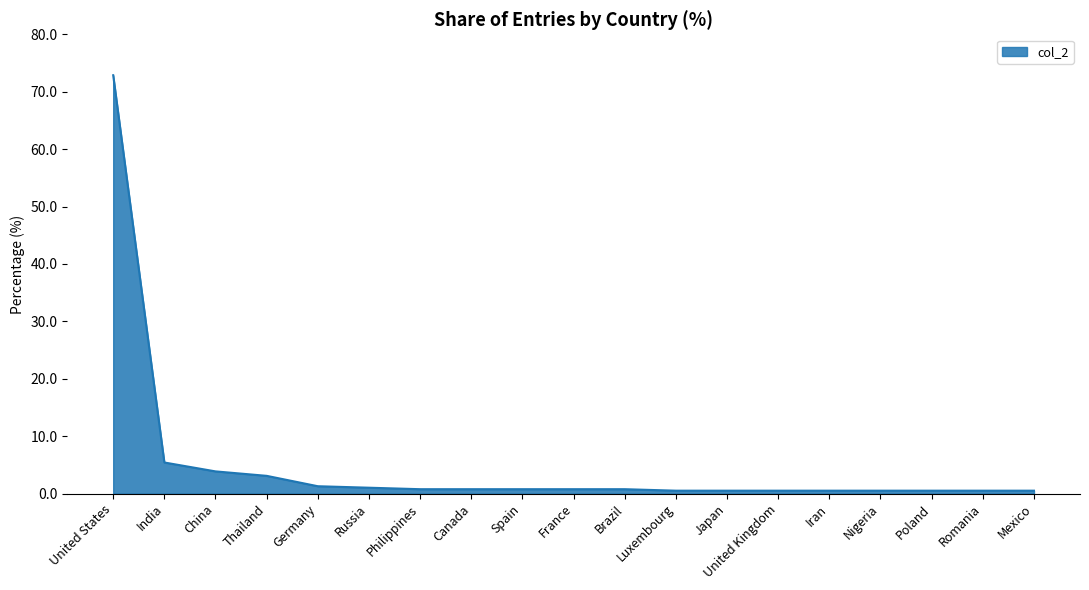

How many lines are shown in the chart?

1